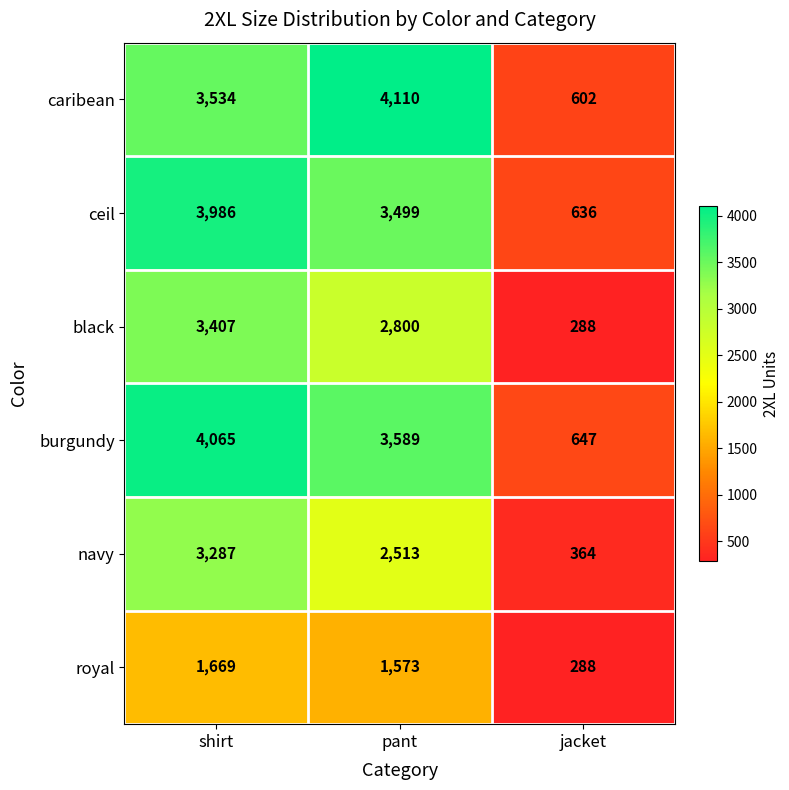

True or false: black has a value of 2197 at shirt.

False